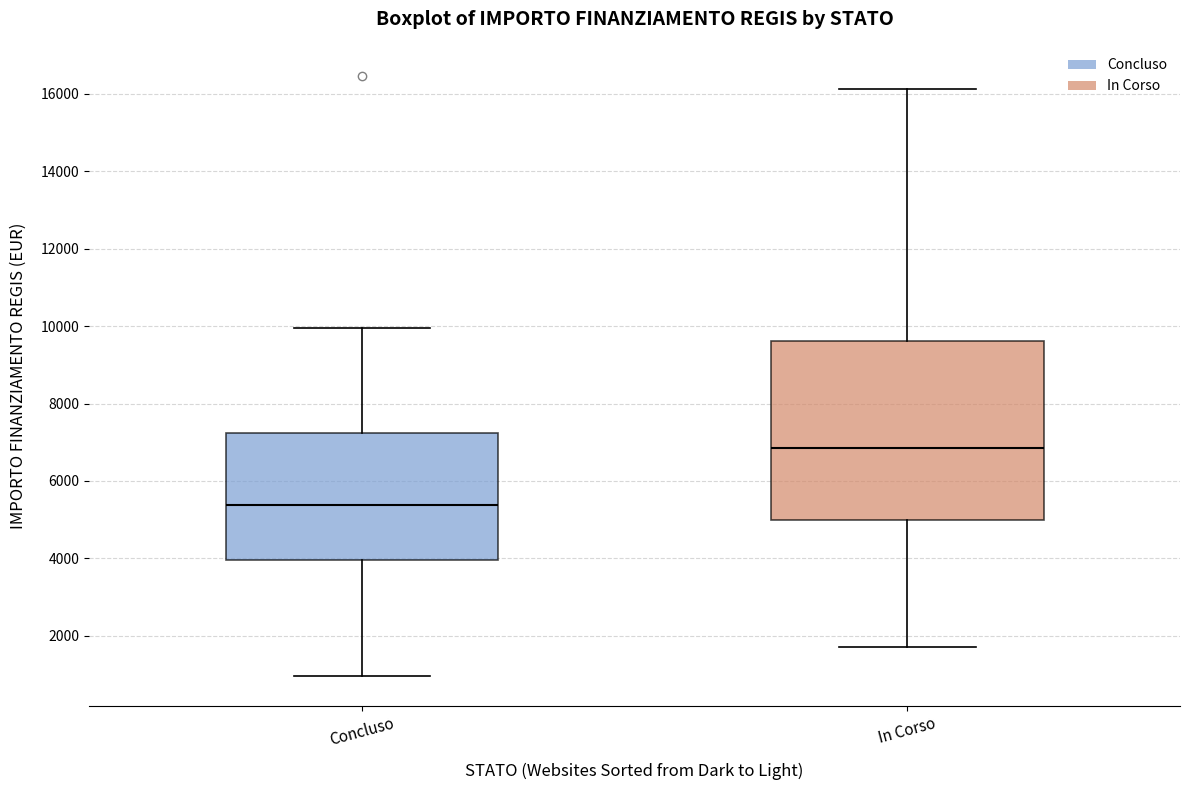

Which box's median line is the lowest?

Concluso